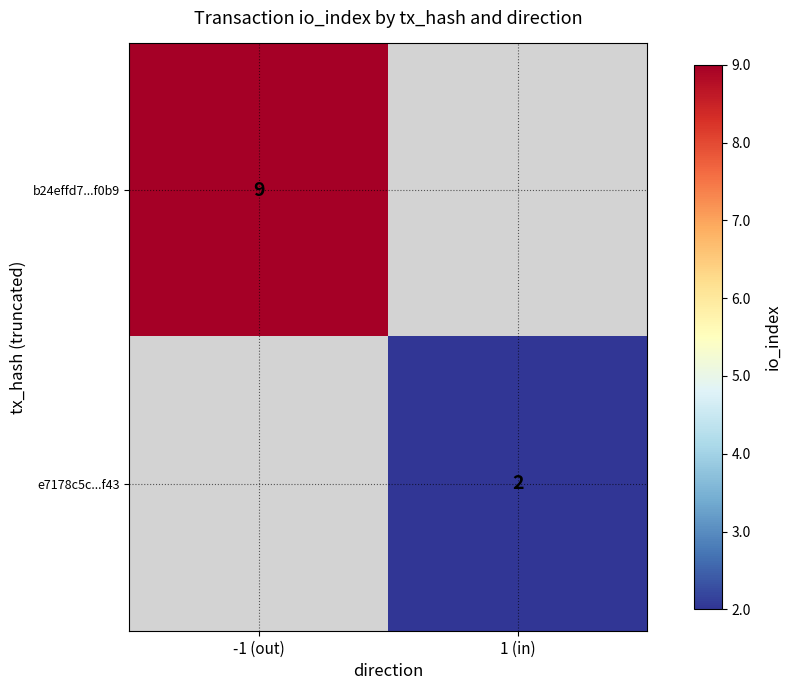

Is the value of b24effd7...f0b9 at -1 (out) greater than the value of e7178c5c...f43 at 1 (in)?

Yes